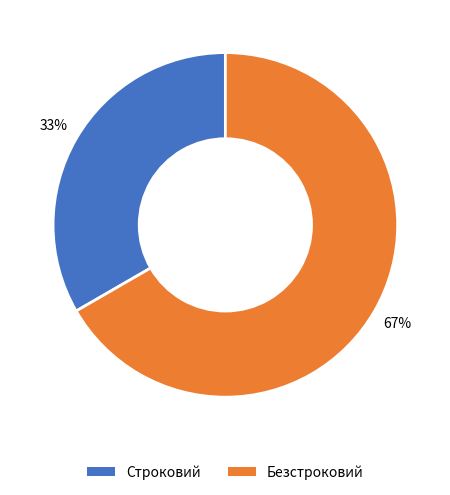

What is the ratio of the value at Безстроковий to the value at Строковий?

2.0